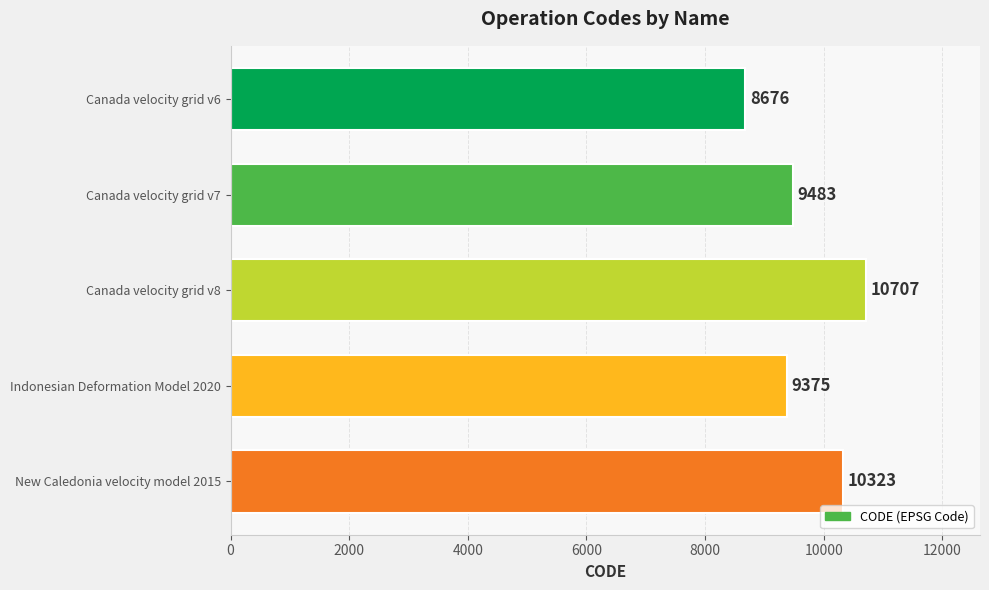

Are the bars grouped side by side (vs. stacked)?

No